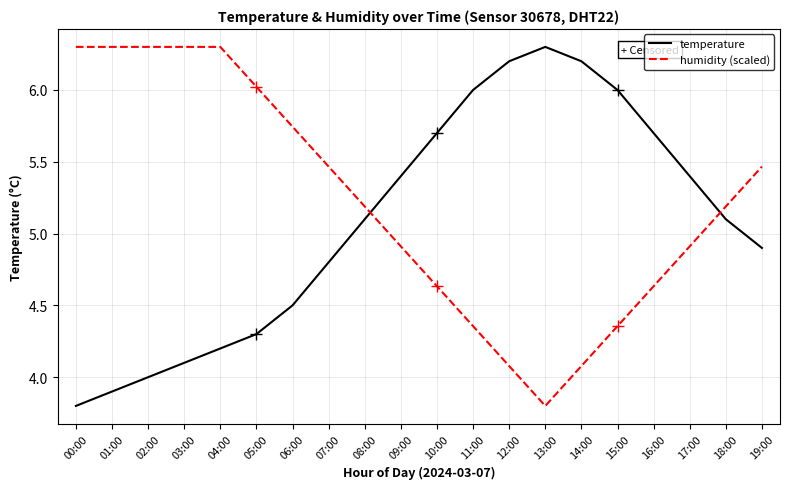

Reading right to left, extract all data points from this chart.

temperature: 4.9	5.1	5.4	5.7	6.0	6.2	6.3	6.2	6.0	5.7	5.4	5.1	4.8	4.5	4.3	4.2	4.1	4.0	3.9	3.8
humidity (scaled): 5.5	5.2	4.9	4.6	4.4	4.1	3.8	4.1	4.4	4.6	4.9	5.2	5.5	5.7	6.0	6.3	6.3	6.3	6.3	6.3